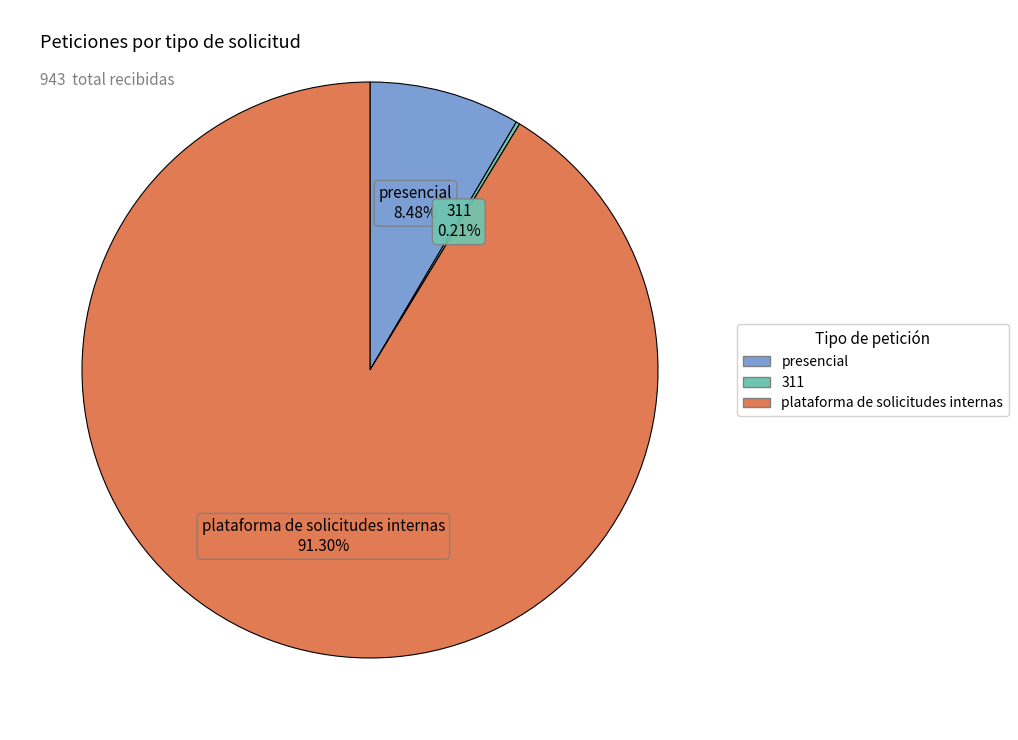

Between presencial and plataforma de solicitudes internas, which is larger?

plataforma de solicitudes internas